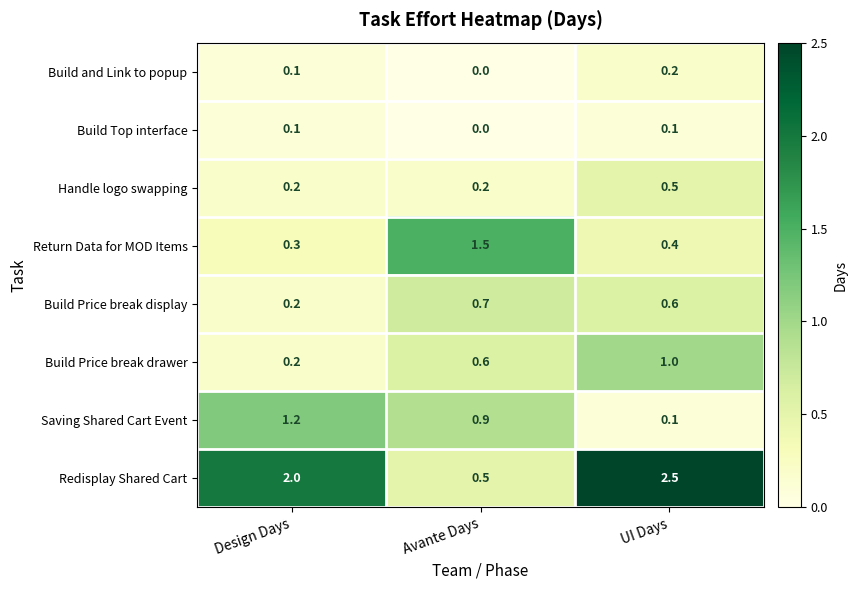

At which label is Return Data for MOD Items closest to 0?

Design Days